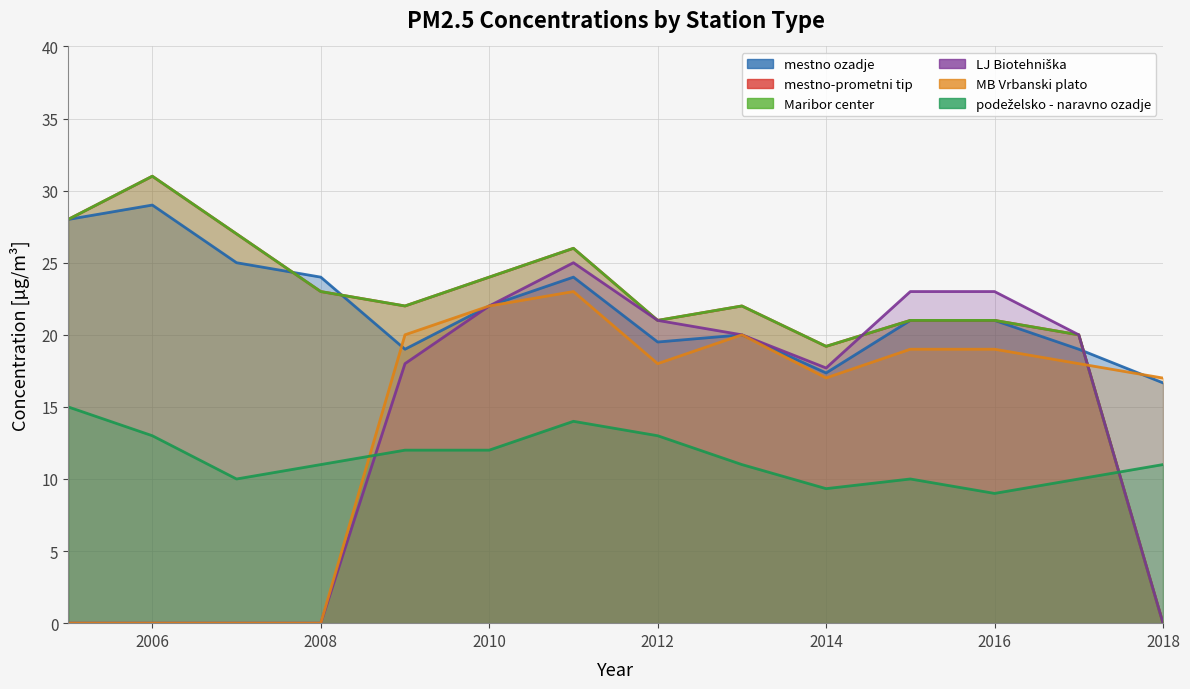

Is it true that podeželsko - naravno ozadje equals 9.0 at 2016?

True